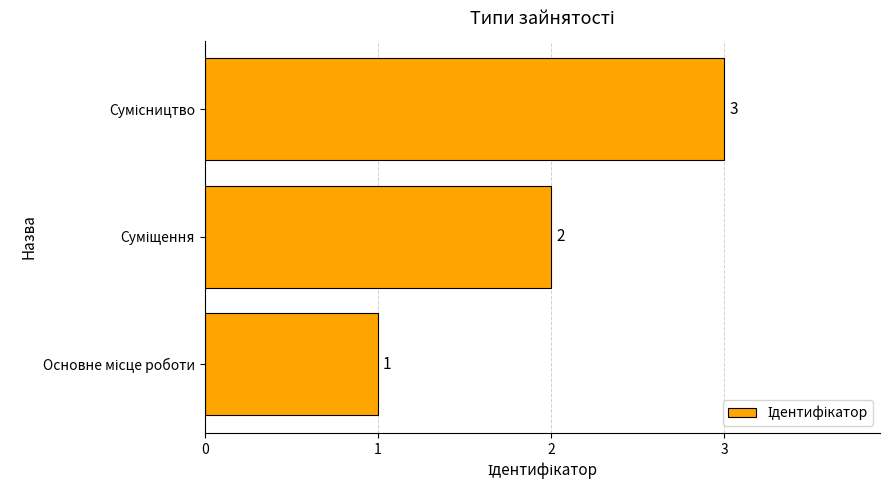

What is the greatest value displayed?

3